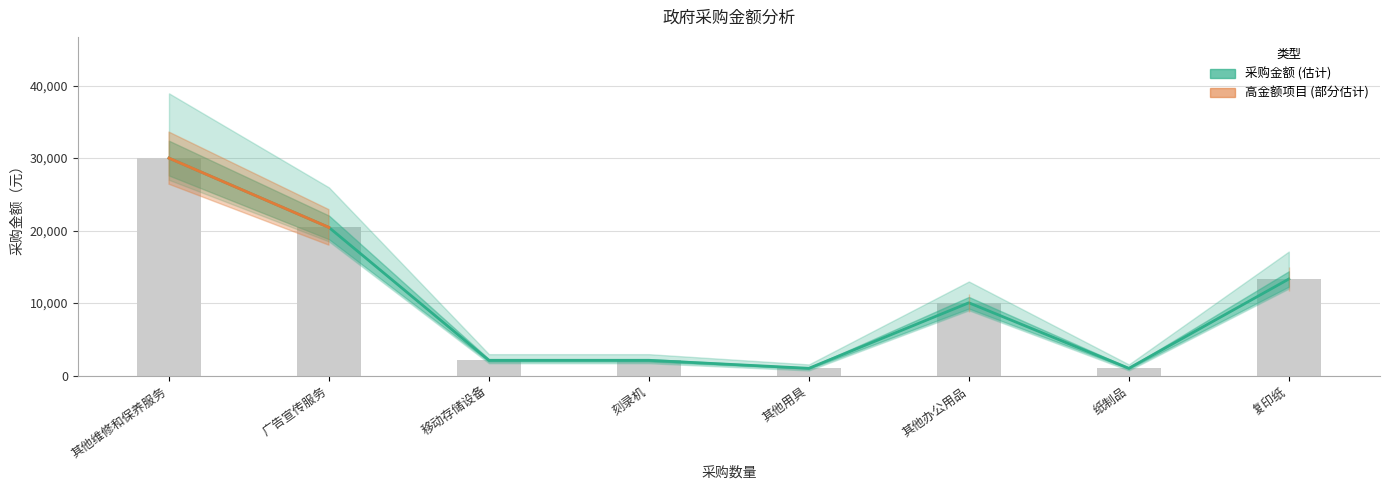

True or false: the data shows 3639 at 移动存储设备.

False